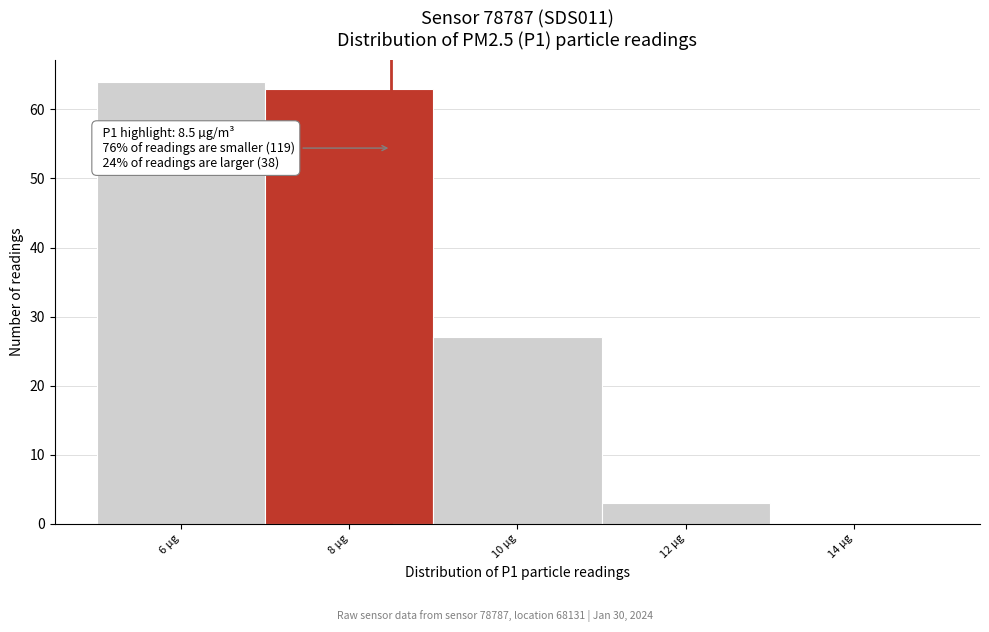

Which range on the x-axis has the tallest bar?

5 to 7